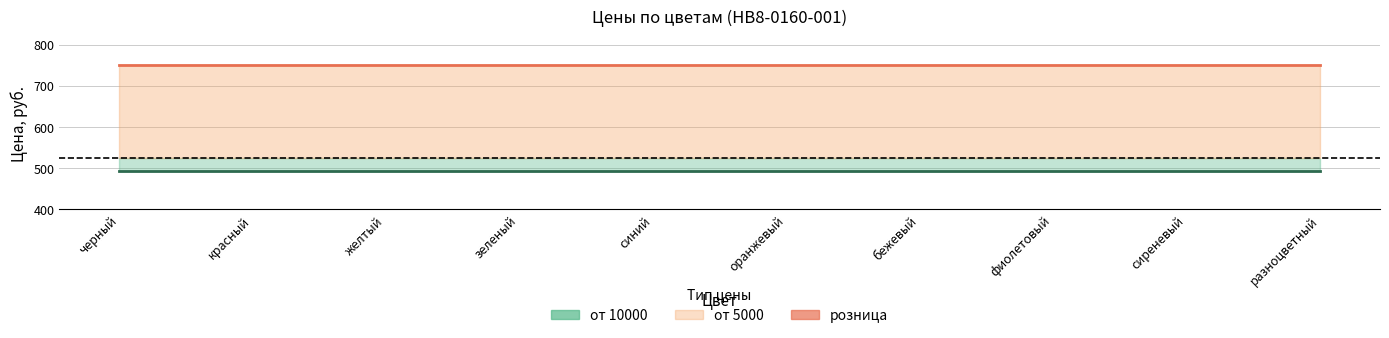

Reading right to left, what are all the values shown in this chart?

от 10000: разноцветный=494	сиреневый=494	фиолетовый=494	бежевый=494	оранжевый=494	синий=494	зеленый=494	желтый=494	красный=494	черный=494
розница (линия): разноцветный=750	сиреневый=750	фиолетовый=750	бежевый=750	оранжевый=750	синий=750	зеленый=750	желтый=750	красный=750	черный=750